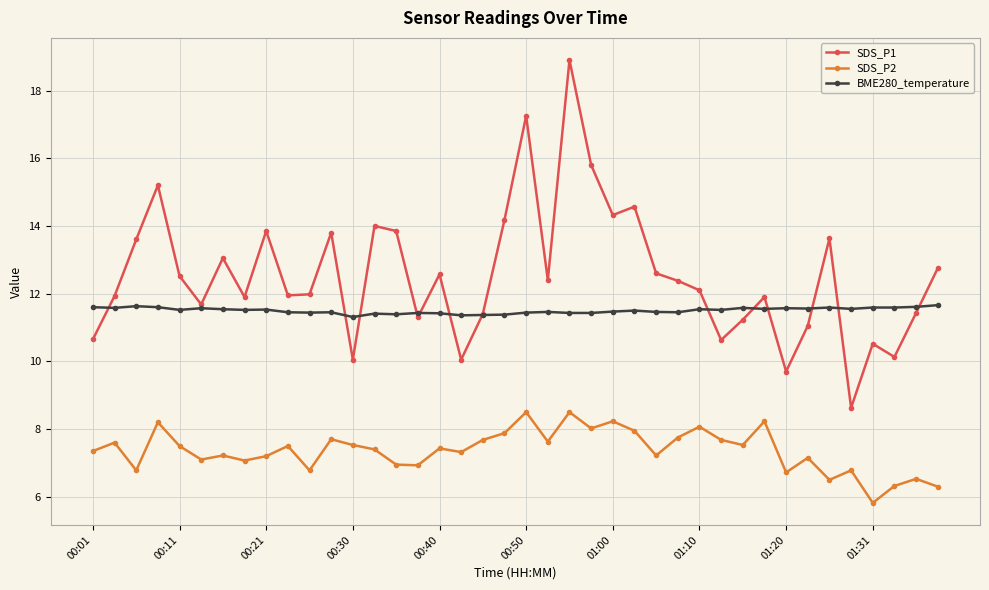

What is the sum of all BME280_temperature values?

460.1